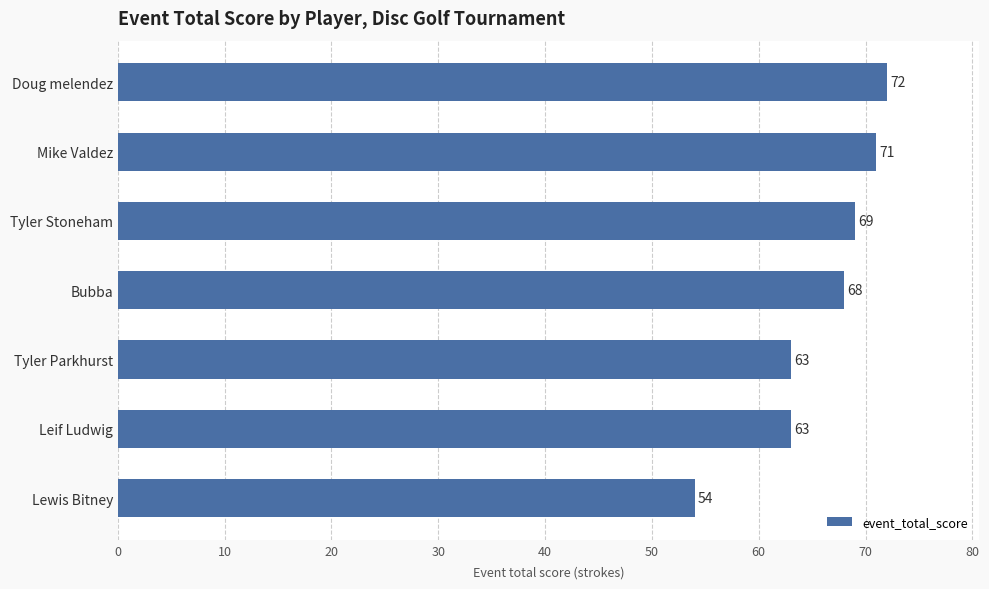

Reading bottom to top, list all the values displayed in this chart.

Lewis Bitney=54	Leif Ludwig=63	Tyler Parkhurst=63	Bubba=68	Tyler Stoneham=69	Mike Valdez=71	Doug melendez=72